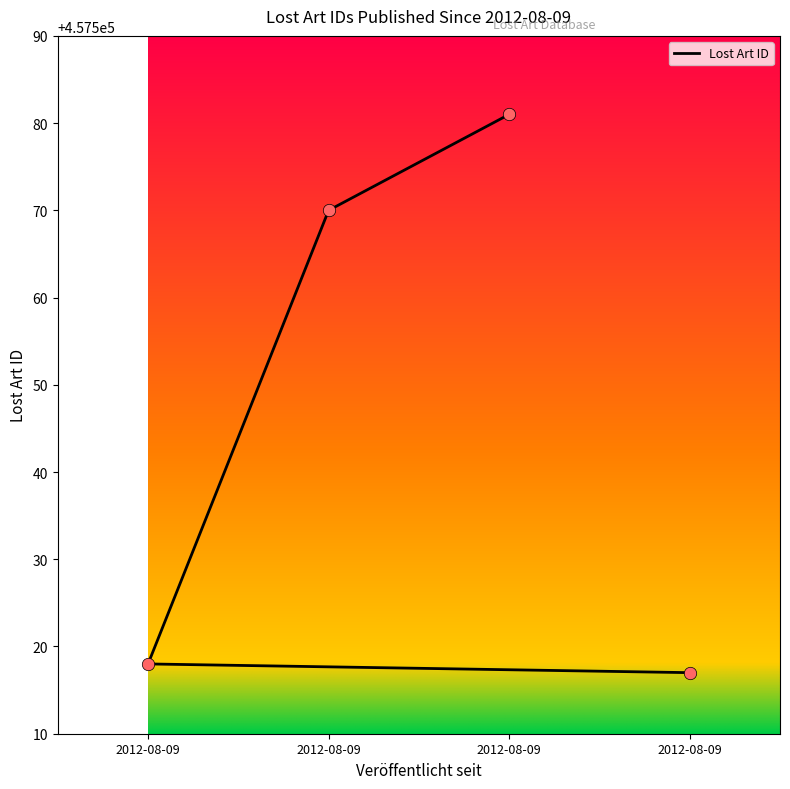

What is the ratio of the value at 2012-08-09 to the value at 2012-08-09?

1.0